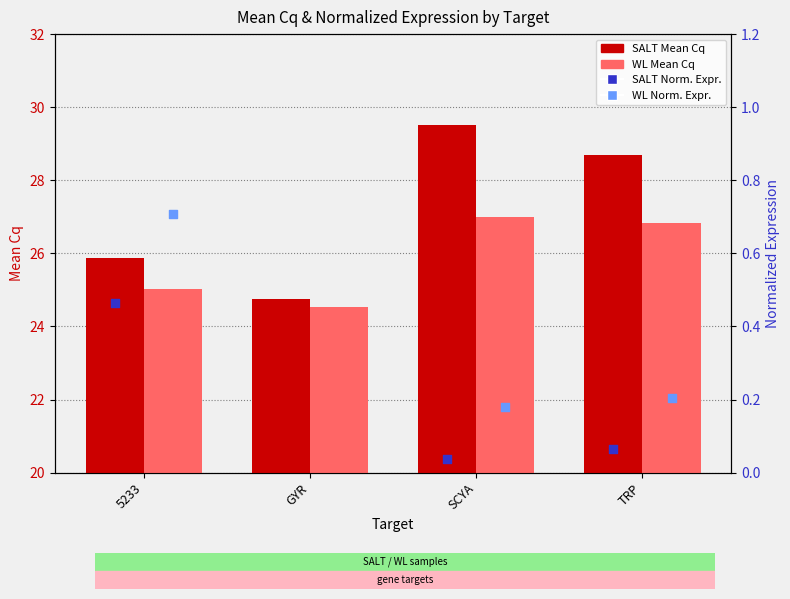

What are all the series names shown in the legend?

SALT Mean Cq, WL Mean Cq, SALT Norm. Expr., WL Norm. Expr.